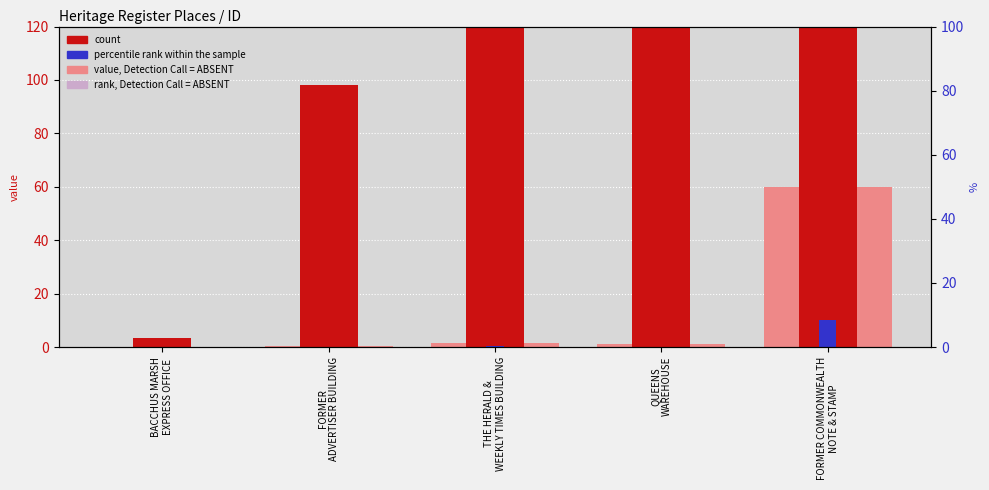

Reading left to right, what are all the values shown in this chart?

value, Detection Call = ABSENT: 0.0	0.4	1.4	1.1	60.0
count: 3.5	98.1	377.5	297.8	15998.9
percentile rank within the sample: 0.0	0.1	0.2	0.2	10.0